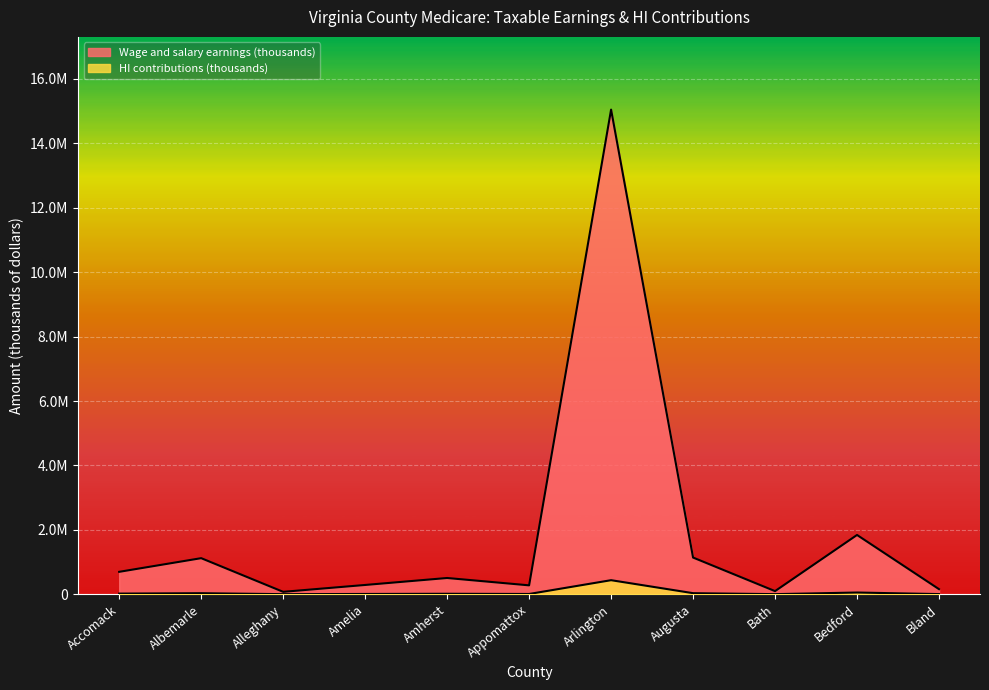

What position from the right is Alleghany?

9